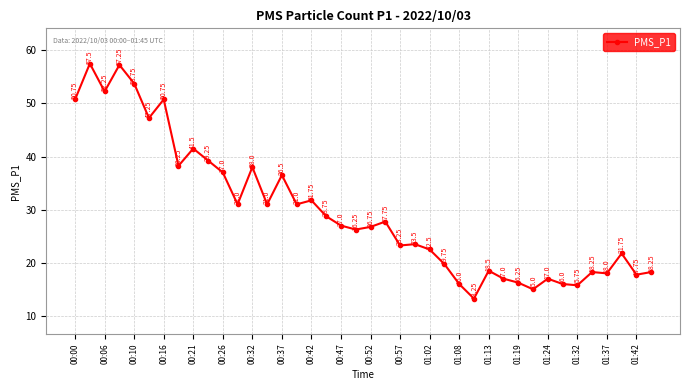

How many points are higher than both their immediate neighbors (excluding endpoints)?

13